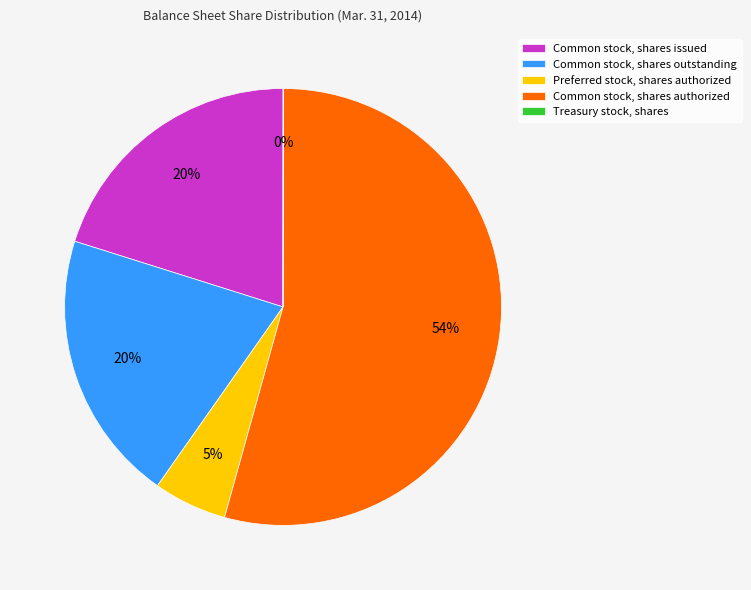

What is the ratio of the value at Common stock, shares outstanding to the value at Common stock, shares issued?

1.0